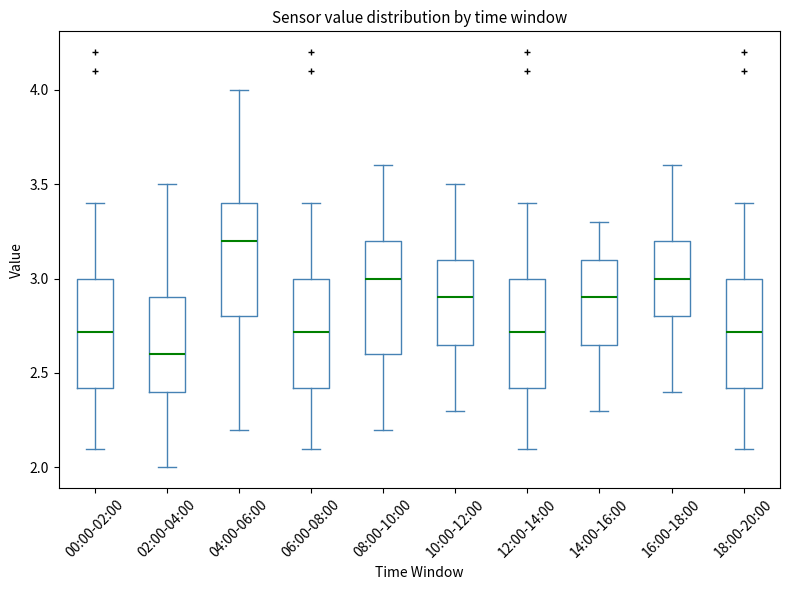

Which box's median line is the highest?

04:00-06:00